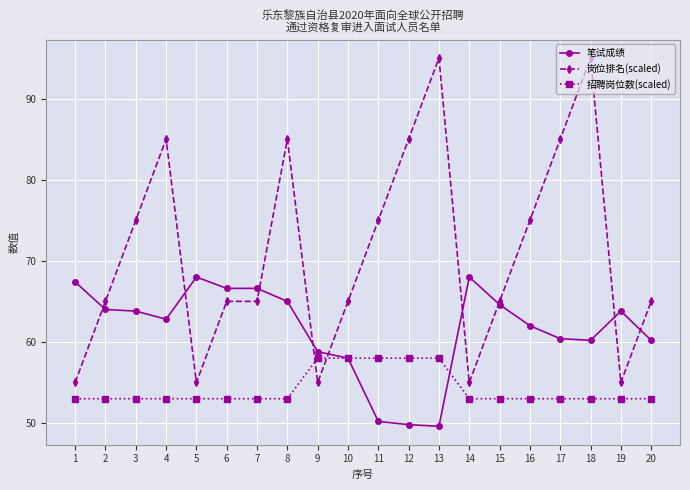

What is the value of the 岗位排名(scaled) point at the 6th from the left?

65.0